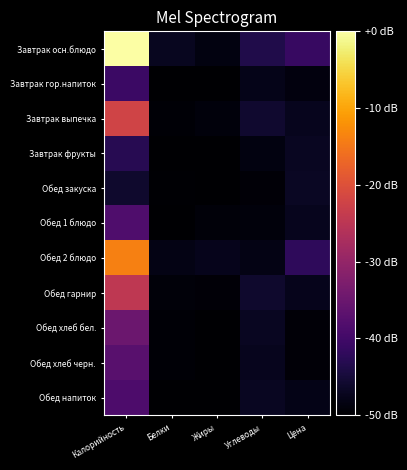

Reading left to right, transcribe all the data shown in this chart.

Завтрак осн.блюдо: Калорийность=0.0	Белки=-47.2	Жиры=-48.6	Углеводы=-43.7	Цена=-41.1
Завтрак гор.напиток: Калорийность=-40.6	Белки=-50.0	Жиры=-50.0	Углеводы=-47.7	Цена=-48.8
Завтрак выпечка: Калорийность=-22.1	Белки=-49.5	Жиры=-49.0	Углеводы=-45.8	Цена=-47.3
Завтрак фрукты: Калорийность=-42.9	Белки=-49.9	Жиры=-49.9	Углеводы=-48.5	Цена=-47.0
Обед закуска: Калорийность=-46.0	Белки=-49.8	Жиры=-50.0	Углеводы=-49.3	Цена=-46.7
Обед 1 блюдо: Калорийность=-38.4	Белки=-49.8	Жиры=-49.2	Углеводы=-49.0	Цена=-47.3
Обед 2 блюдо: Калорийность=-14.0	Белки=-48.2	Жиры=-47.6	Углеводы=-48.2	Цена=-42.2
Обед гарнир: Калорийность=-24.6	Белки=-49.2	Жиры=-49.3	Углеводы=-46.0	Цена=-47.6
Обед хлеб бел.: Калорийность=-34.9	Белки=-49.5	Жиры=-49.9	Углеводы=-46.9	Цена=-49.4
Обед хлеб черн.: Калорийность=-37.2	Белки=-49.6	Жиры=-49.9	Углеводы=-47.4	Цена=-49.4
Обед напиток: Калорийность=-38.5	Белки=-50.0	Жиры=-50.0	Углеводы=-47.0	Цена=-47.9